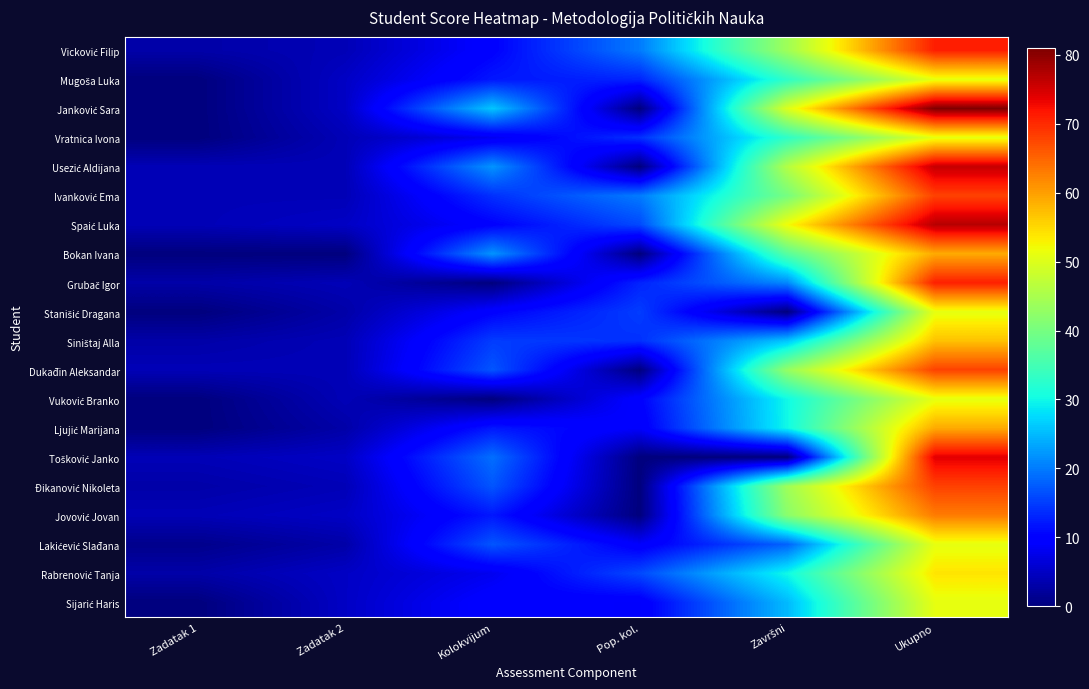

Which series has the largest range (max minus min)?

Janković Sara